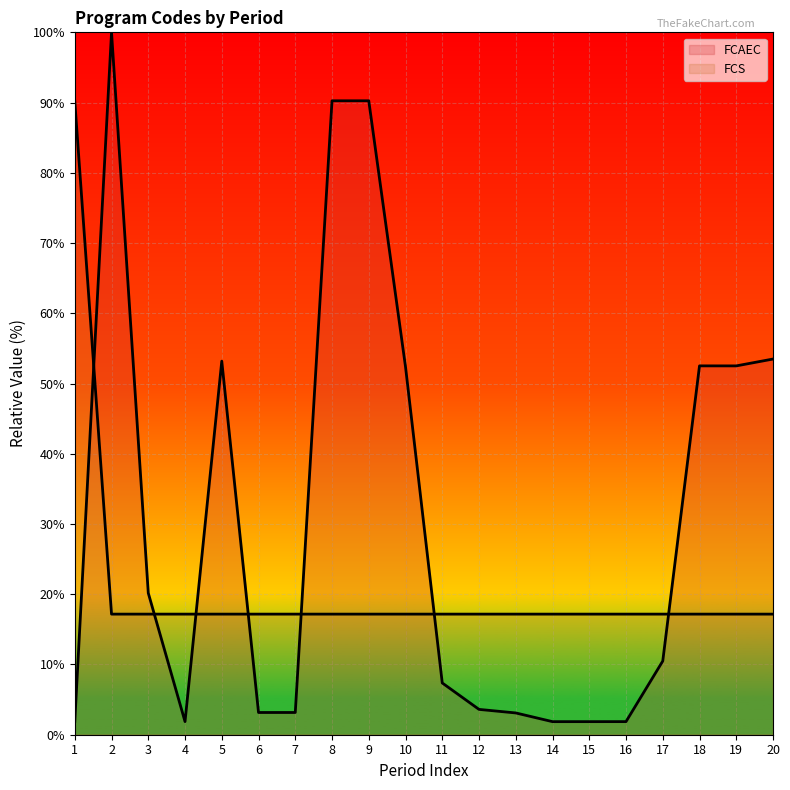

What value does the FCS series have at 3?

17.2